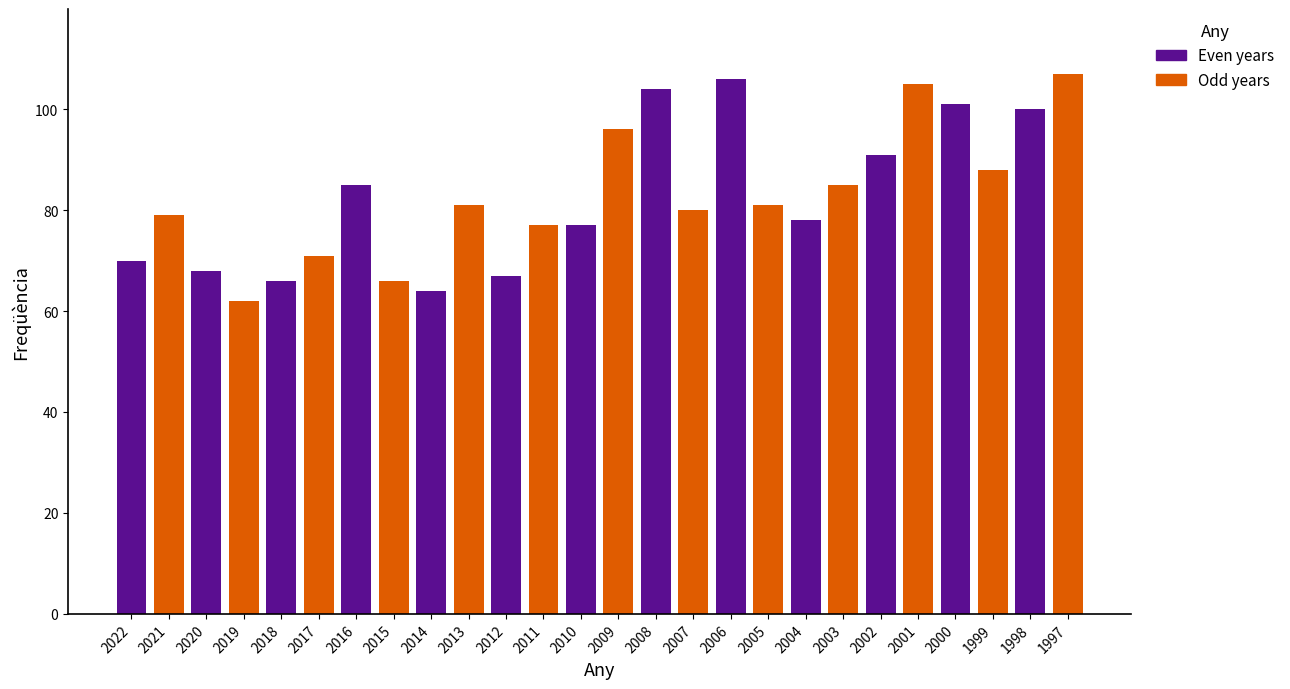

What is the spread (max minus min) of values at 2022?

9